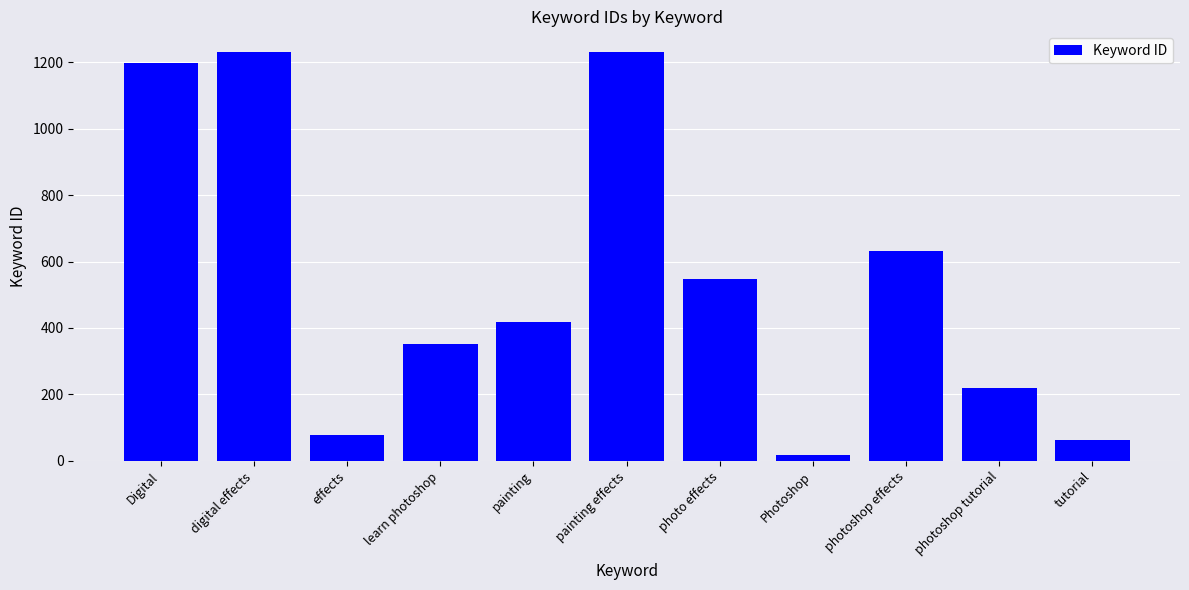

How many data points does each series have?

11